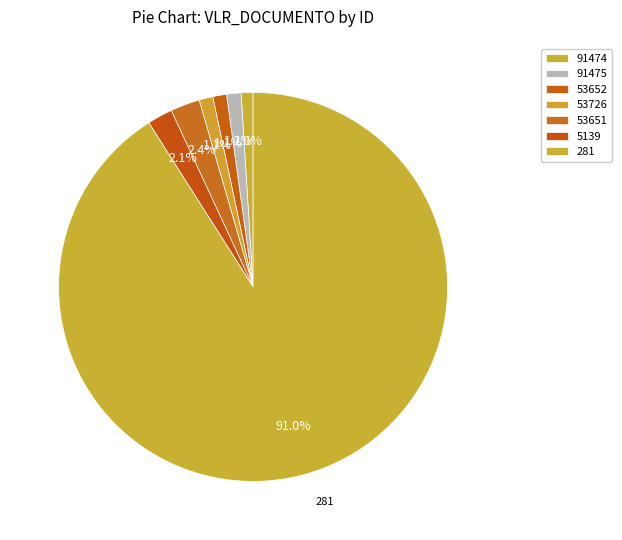

How many slices are in this pie chart?

7